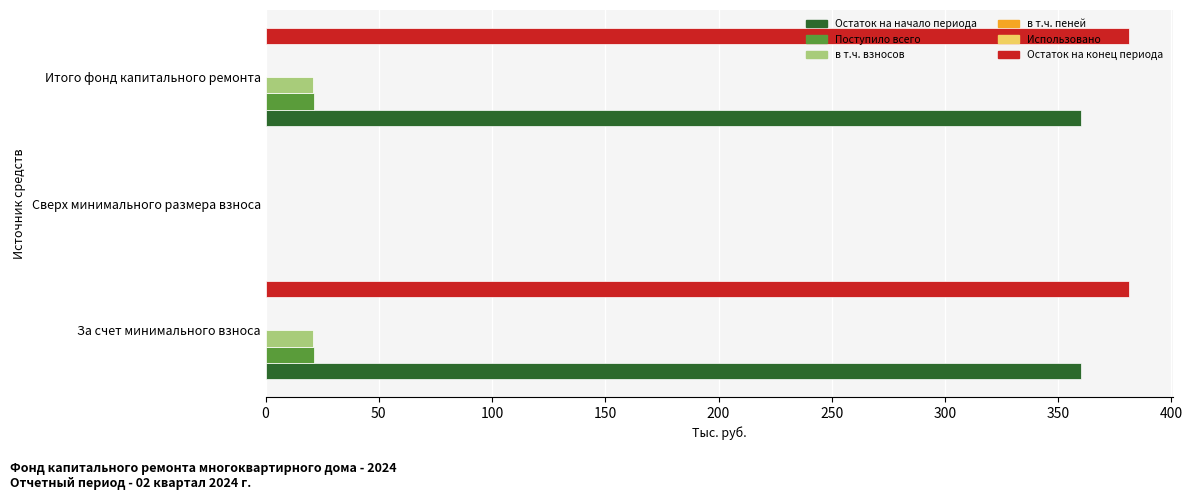

How many values in the в т.ч. взносов series exceed 20?

2